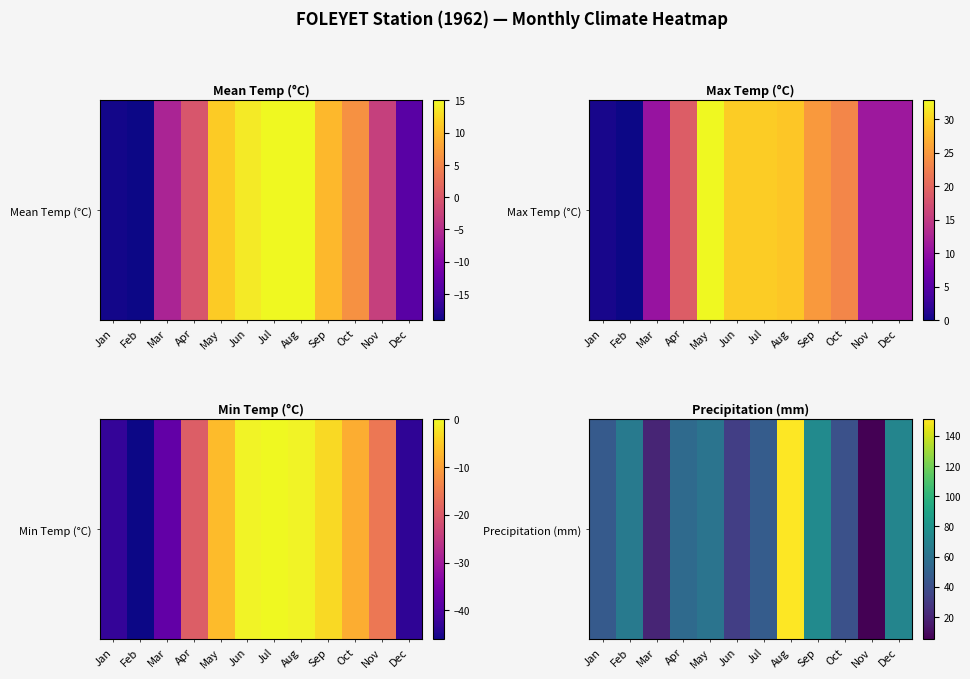

List the labels in order of value, largest first.

Aug, Sep, Dec, Feb, May, Apr, Jul, Jan, Oct, Jun, Mar, Nov